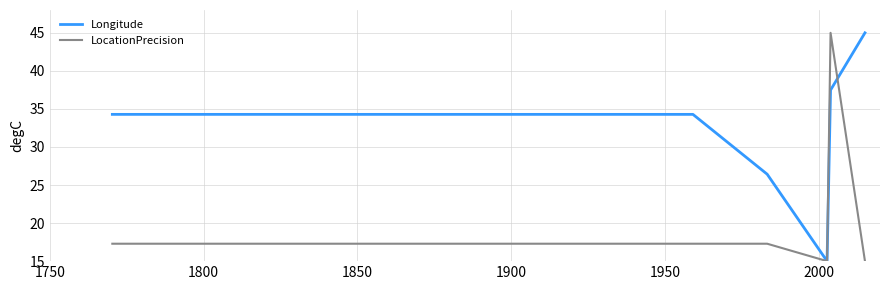

Which series has the largest total across all categories?

Longitude